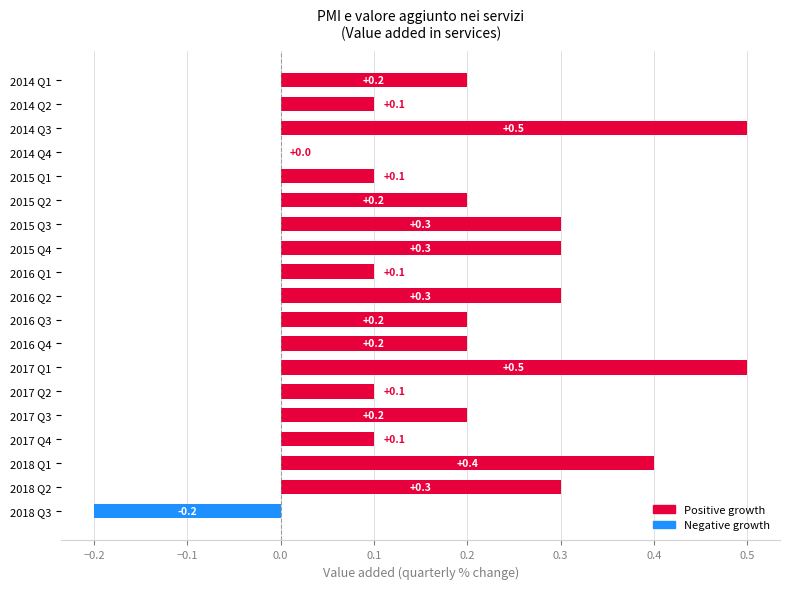

Reading top to bottom, list all the values displayed in this chart.

2014 Q1=0.2	2014 Q2=0.1	2014 Q3=0.5	2014 Q4=0.0	2015 Q1=0.1	2015 Q2=0.2	2015 Q3=0.3	2015 Q4=0.3	2016 Q1=0.1	2016 Q2=0.3	2016 Q3=0.2	2016 Q4=0.2	2017 Q1=0.5	2017 Q2=0.1	2017 Q3=0.2	2017 Q4=0.1	2018 Q1=0.4	2018 Q2=0.3	2018 Q3=-0.2